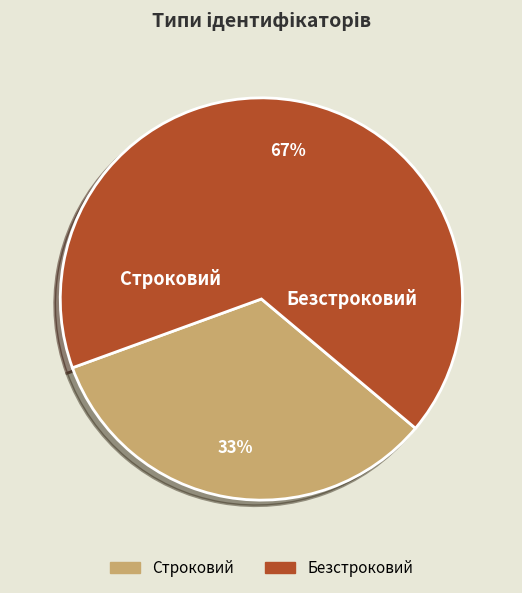

Rank the categories by value from highest to lowest.

Безстроковий, Строковий